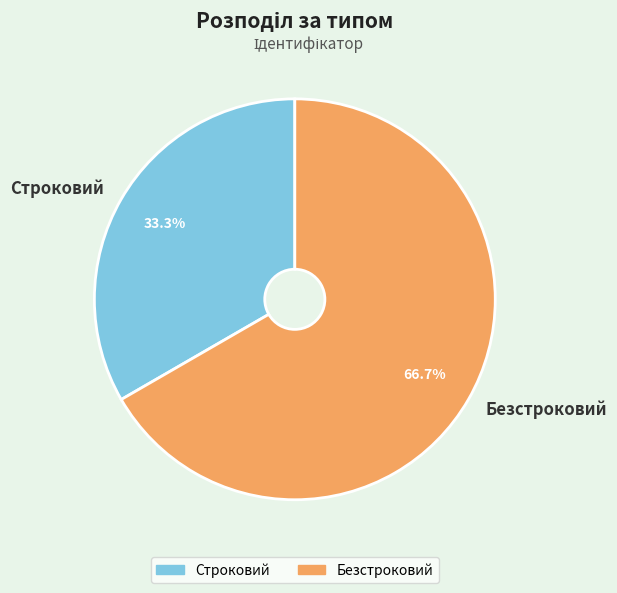

Is it true that Безстроковий is 58% of the pie?

False